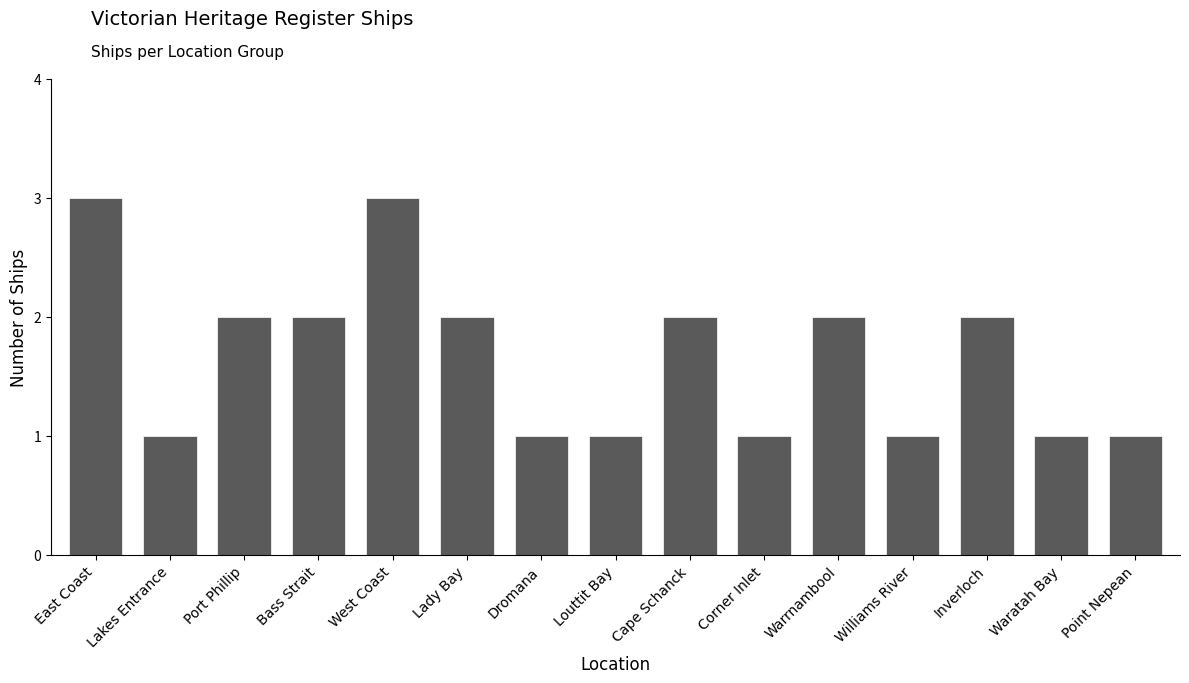

True or false: the data shows 2 at Lady Bay.

True